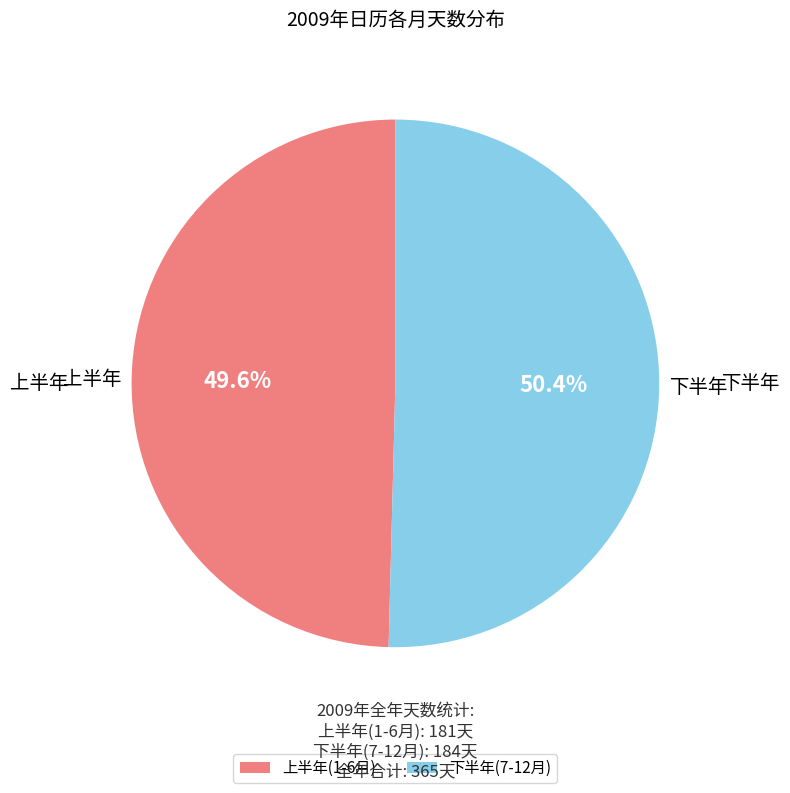

Rank the categories by value from highest to lowest.

下半年(7-12月), 上半年(1-6月)